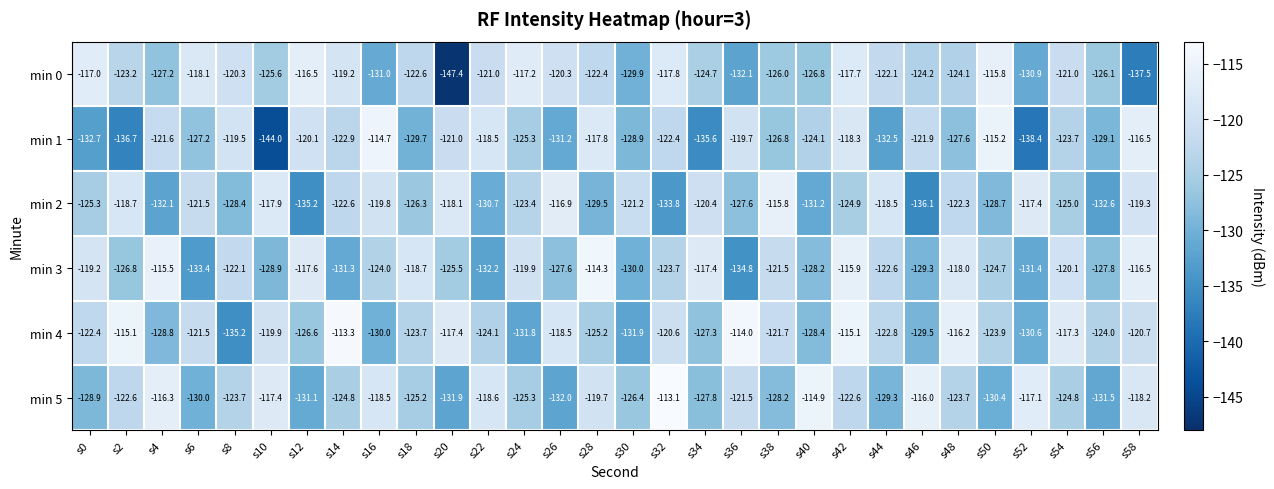

How many data points does each series have?

30